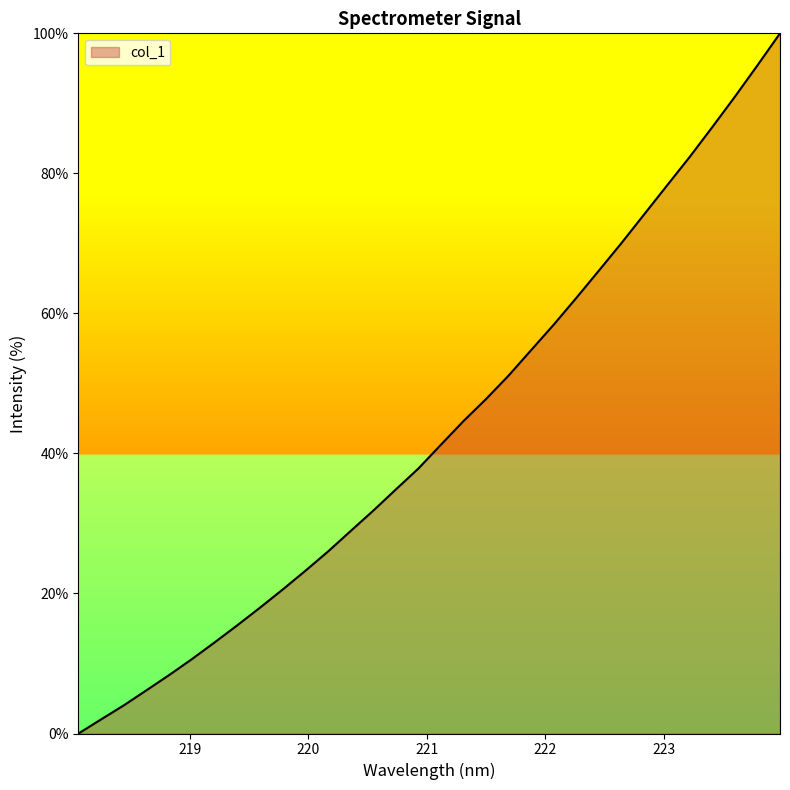

Does the chart display data point markers on the line(s)?

No